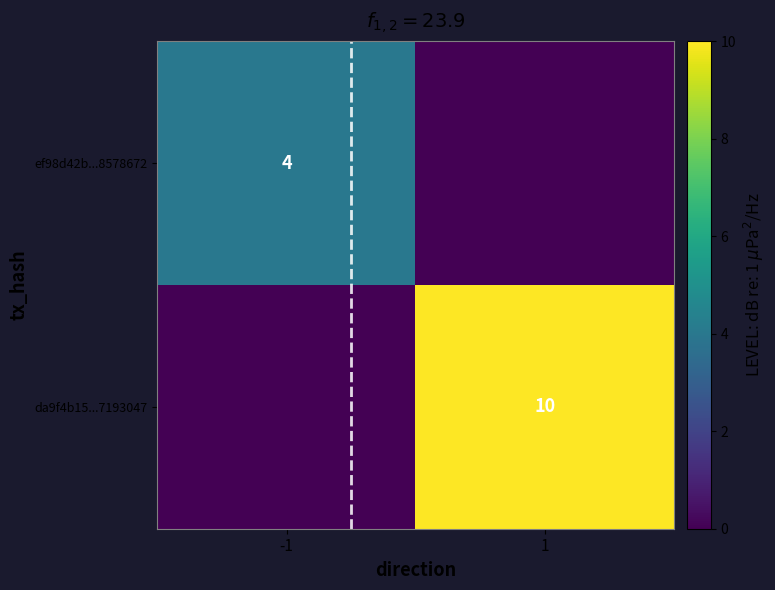

Is it true that ef98d42b...8578672 equals 7 at -1?

False